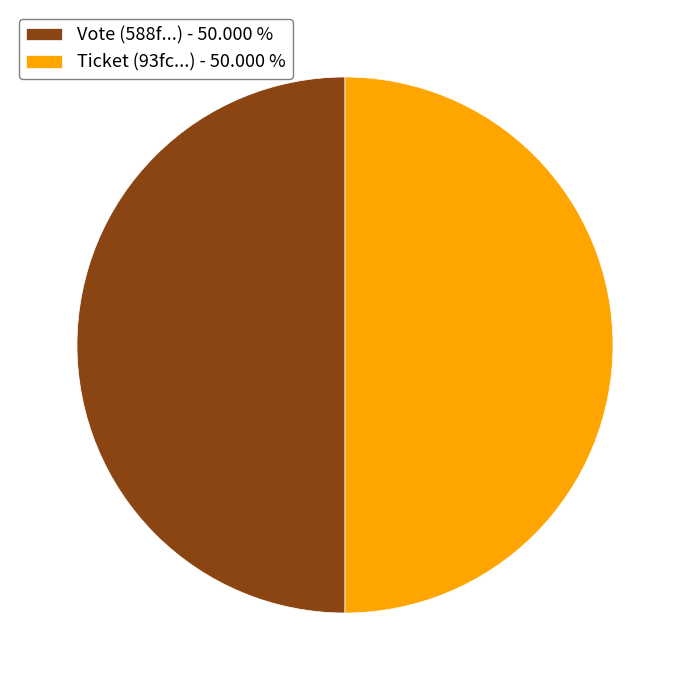

Combined, do Ticket and Vote account for over 50%?

Yes